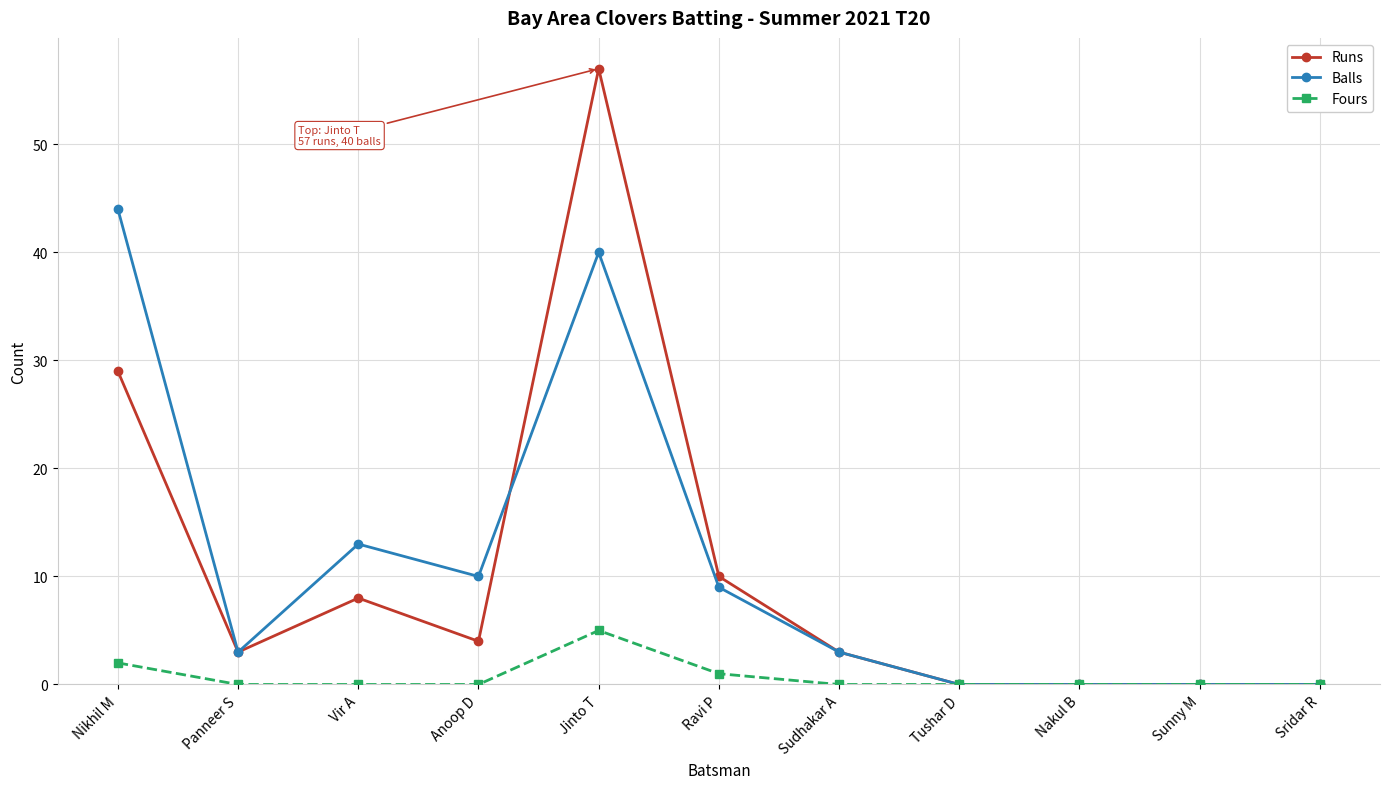

How many lines are shown in the chart?

3